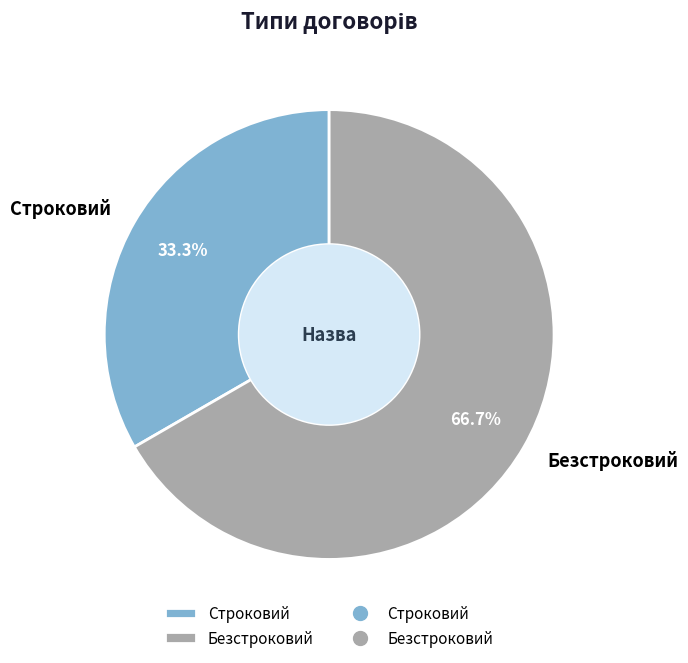

Approximately how many times larger is the value at Безстроковий compared to Строковий?

2.0